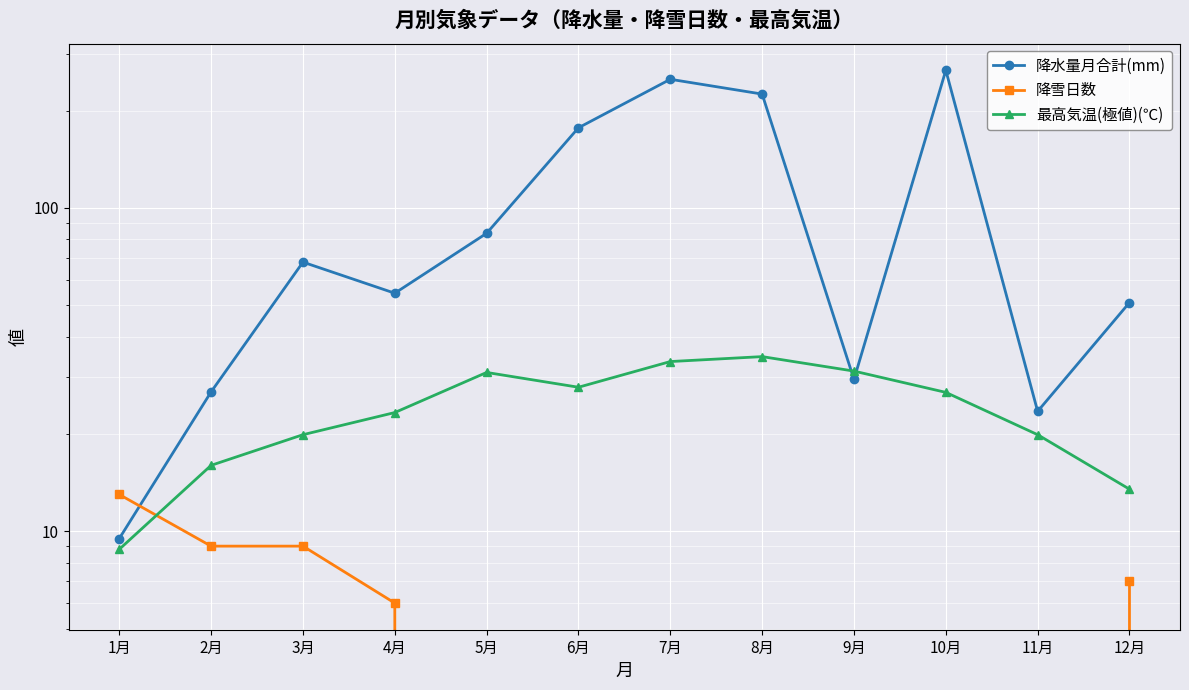

Reading left to right, what are all the values shown in this chart?

降水量月合計(mm): 9.5	27.0	68.0	54.5	83.5	177.0	250.0	225.0	29.5	266.5	23.5	51.0
降雪日数: 13.0	9.0	9.0	6.0	0.0	0.0	0.0	0.0	0.0	0.0	0.0	7.0
最高気温(極値)(℃): 8.8	16.0	19.9	23.3	31.0	27.9	33.5	34.7	31.3	26.9	19.9	13.5